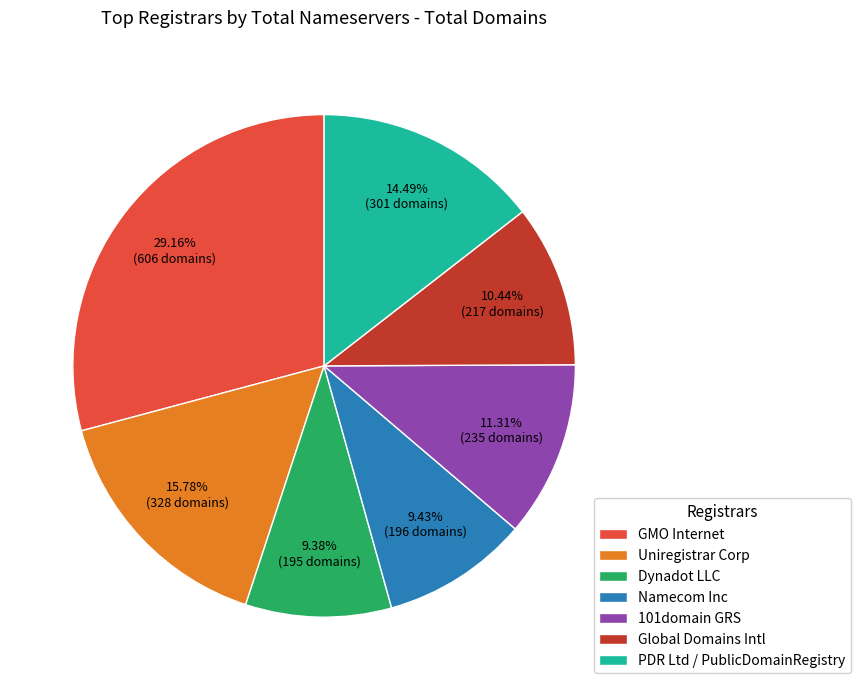

Does any single category account for the majority?

No